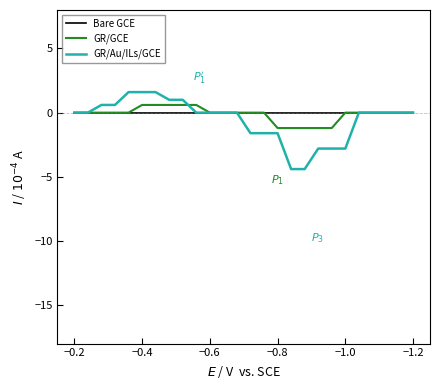

List the series in order of their peak value, highest first.

GR/Au/ILs/GCE, GR/GCE, Bare GCE